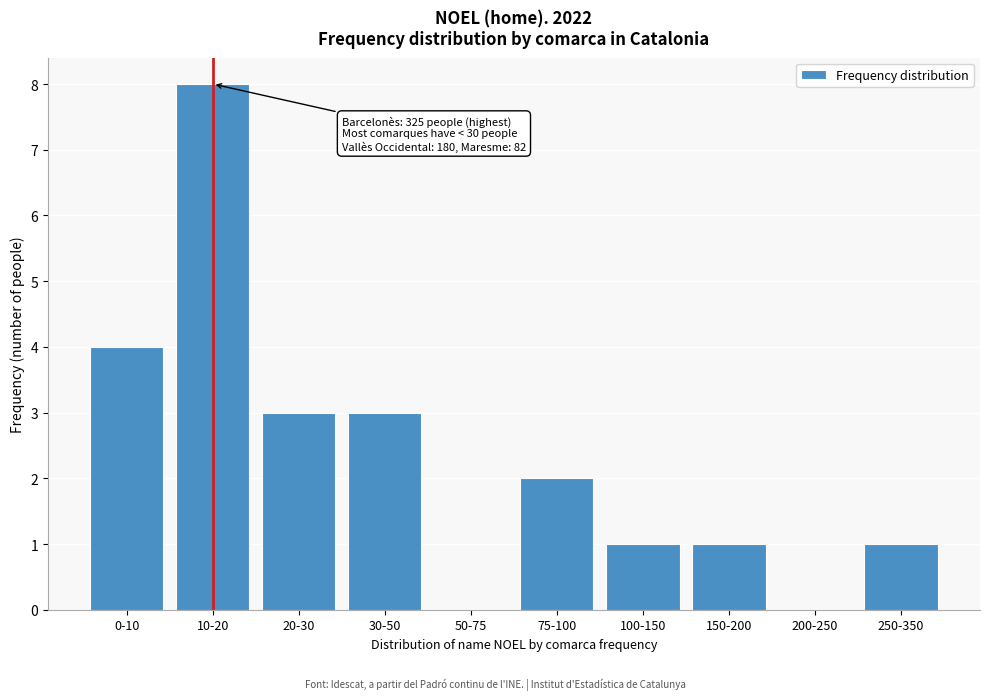

Reading left to right, what are all the values shown in this chart?

0-10=4	10-20=8	20-30=3	30-50=3	50-75=0	75-100=2	100-150=1	150-200=1	200-250=0	250-350=1